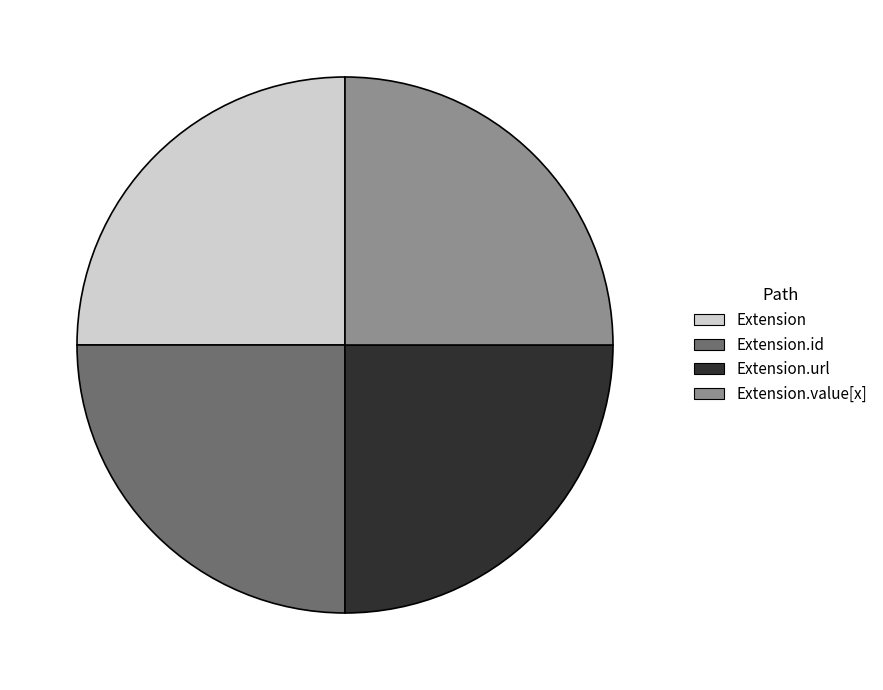

Is there a majority slice in this chart?

No